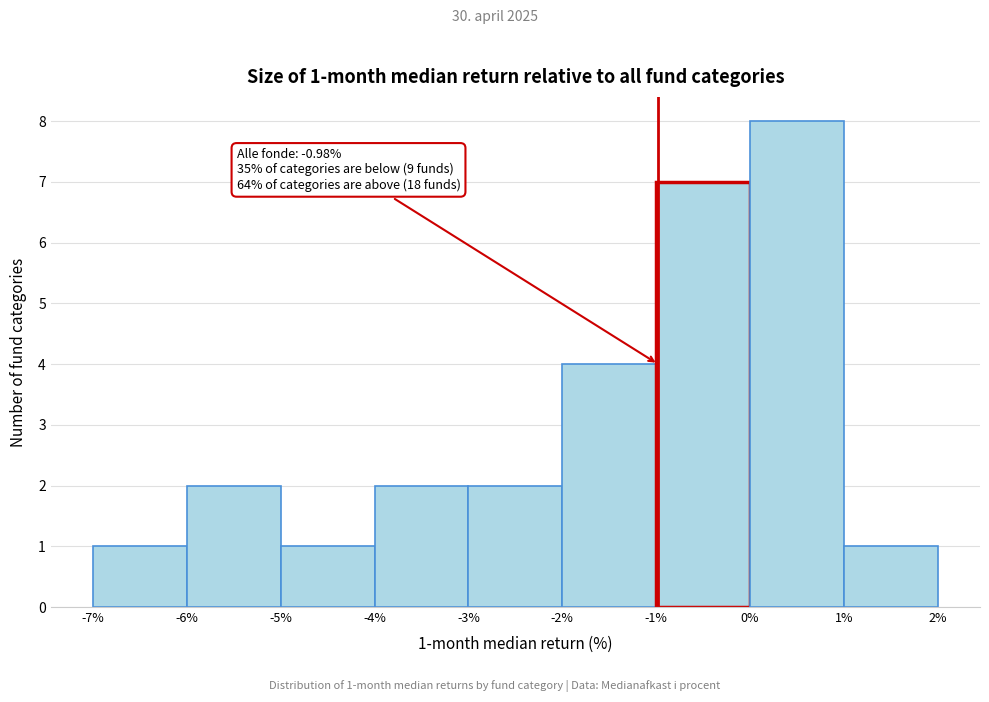

Over which range of the x-axis is the bar tallest?

0% to 1%